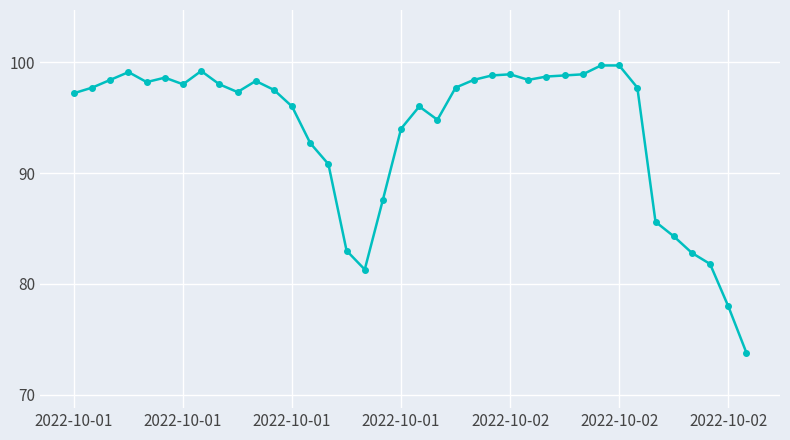

What is the average value?

93.8